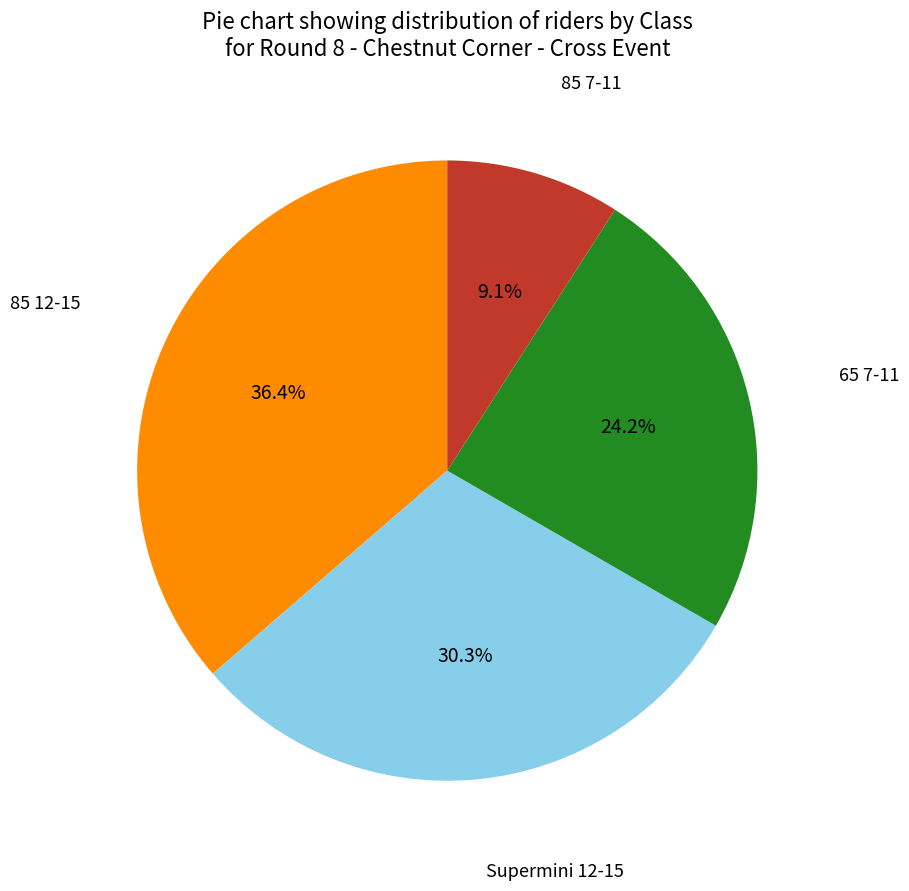

Does 65 7-11 represent more than half of the total?

No